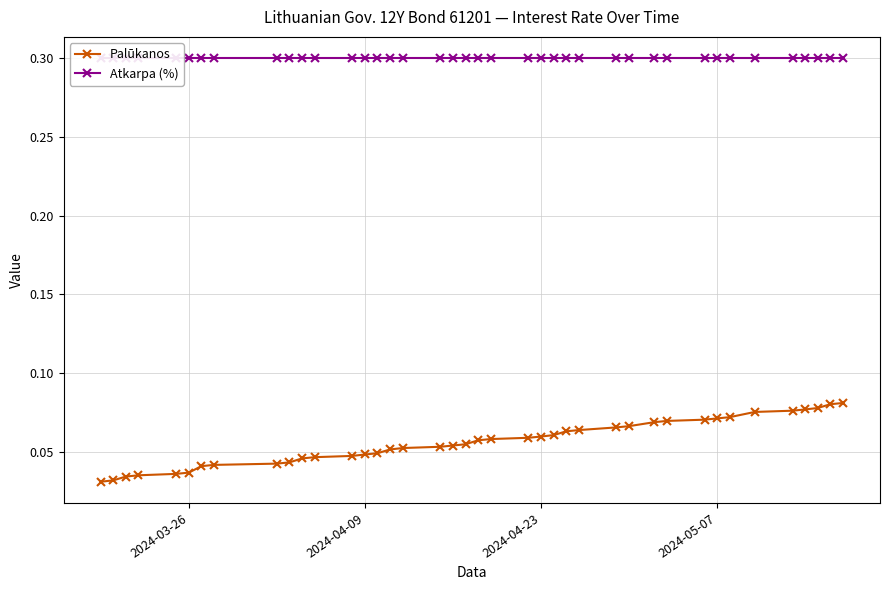

List the series in order of their overall mean, highest first.

Atkarpa (%), Palūkanos